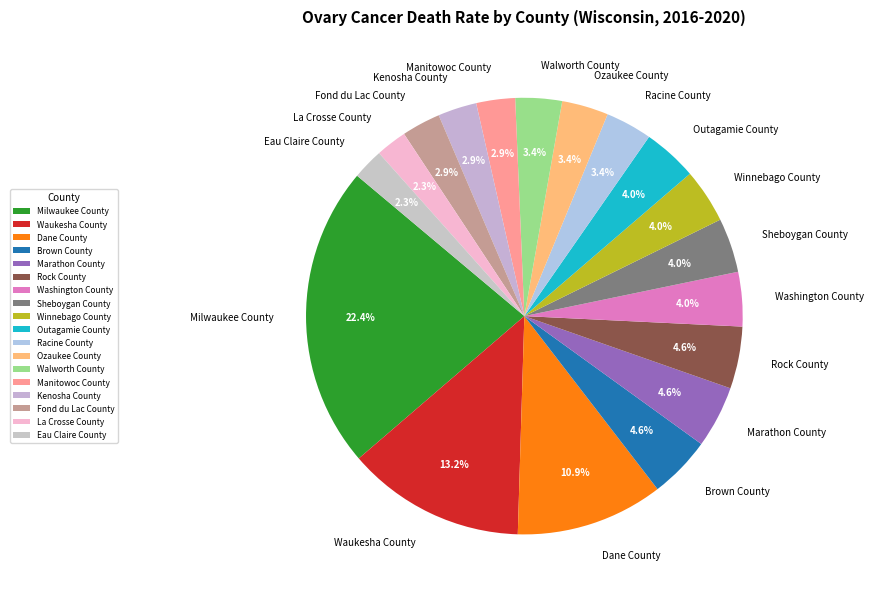

Which category has the biggest portion of the pie?

Milwaukee County